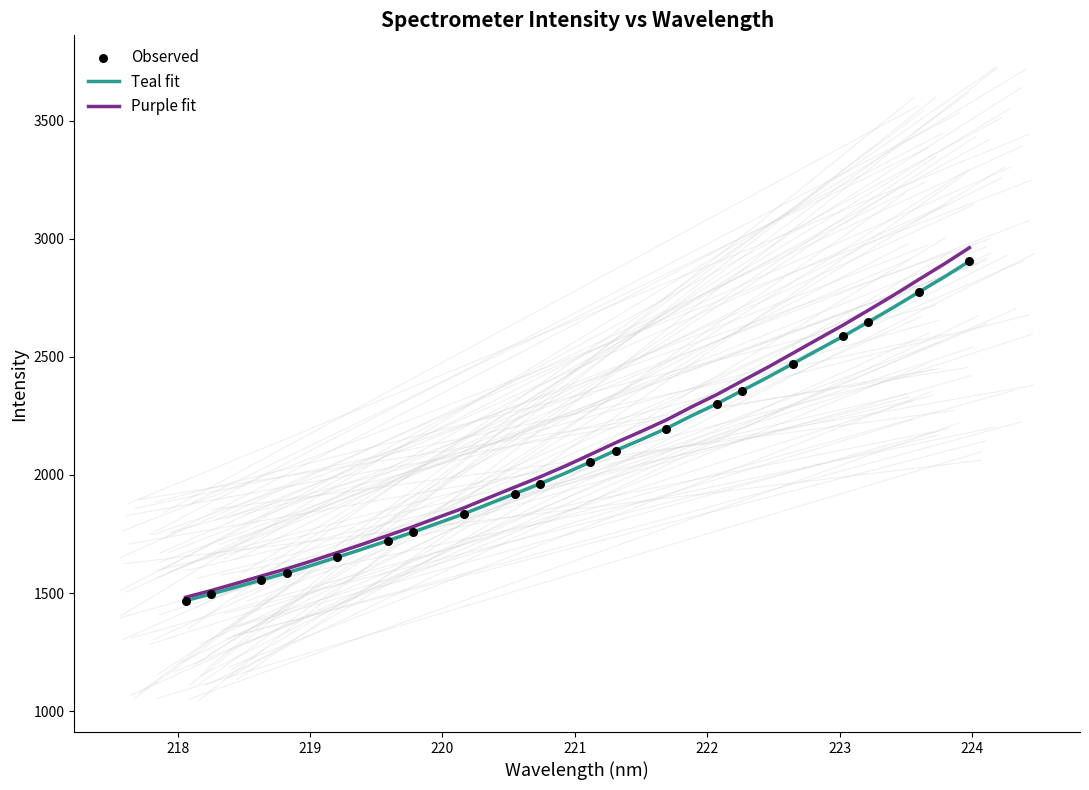

Which series has the widest spread of values?

Purple fit